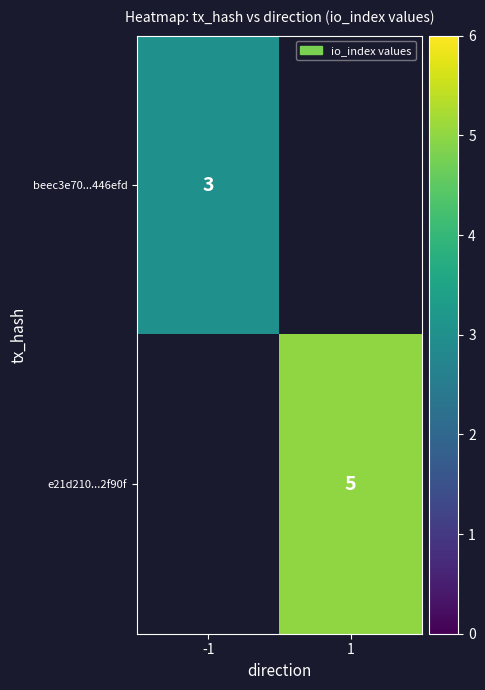

What is the greatest value displayed?

5.0